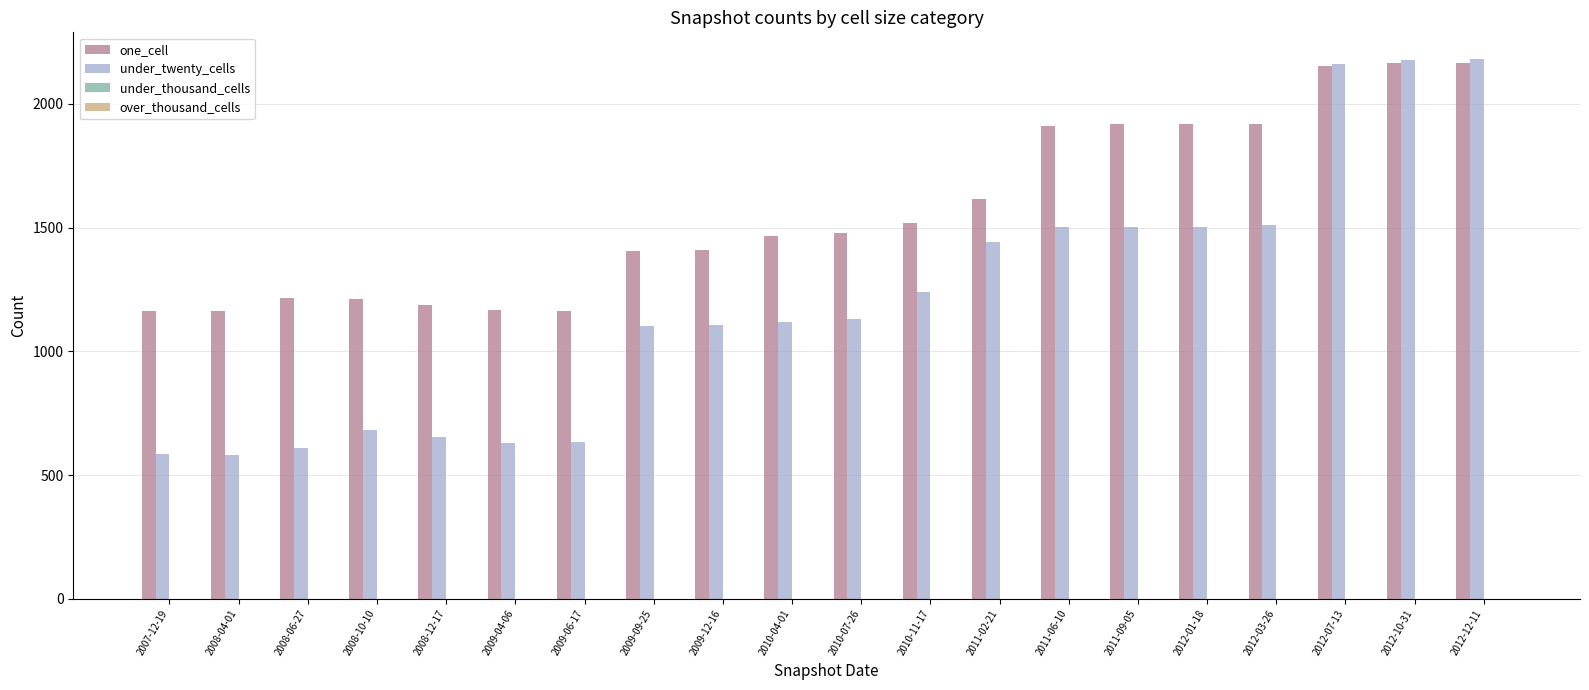

What is the greatest value displayed?

2180